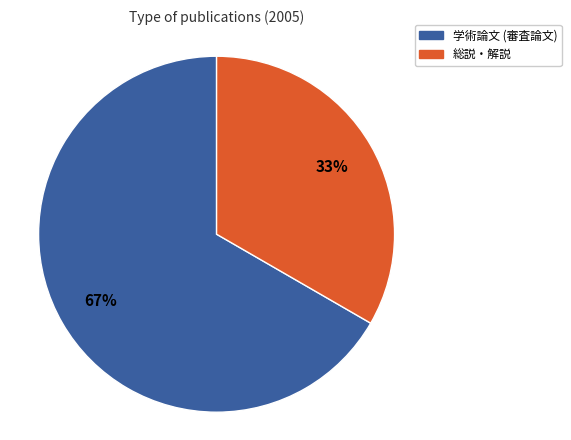

Is the sum of 総説・解説 and 学術論文 (審査論文) greater than half?

Yes